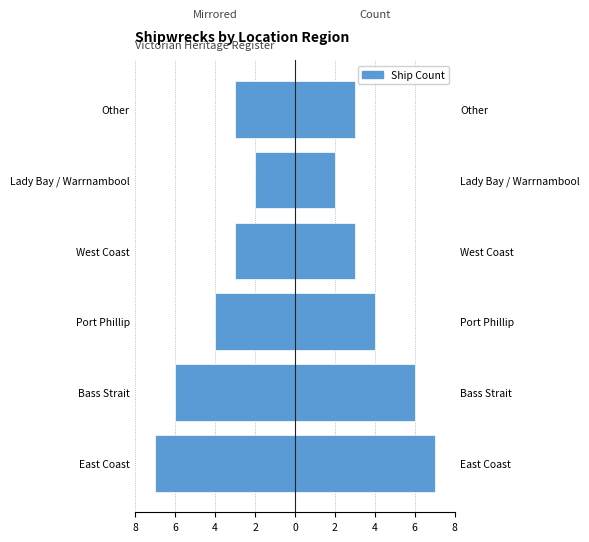

Reading right to left, transcribe all the data shown in this chart.

3	2	3	4	6	7